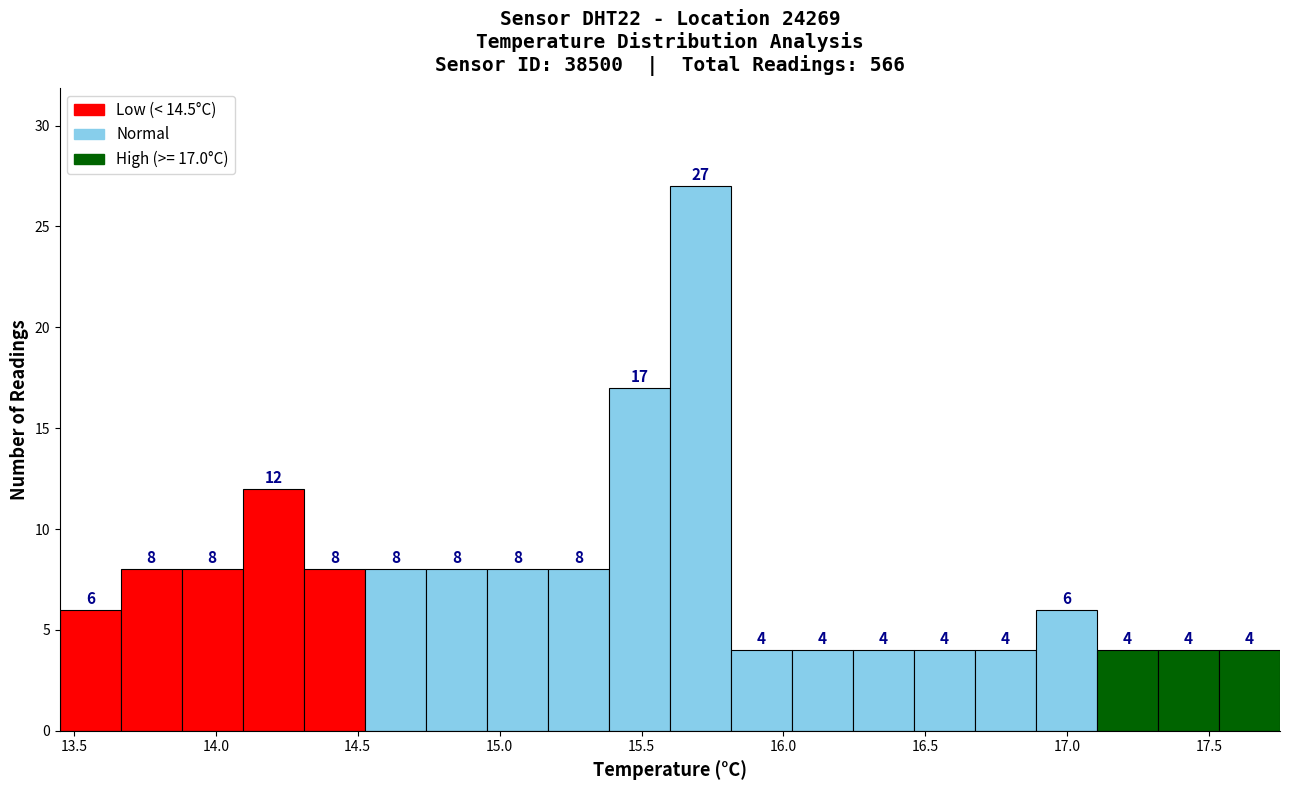

Over which range of the x-axis is the bar tallest?

15.600 to 15.815